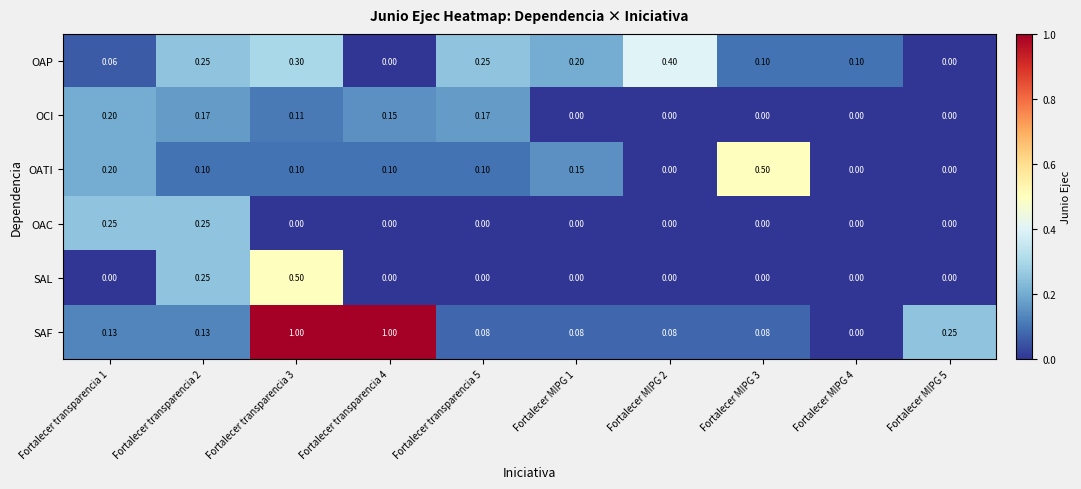

Which series changed the most between Fortalecer transparencia 1 and Fortalecer transparencia 4?

SAF